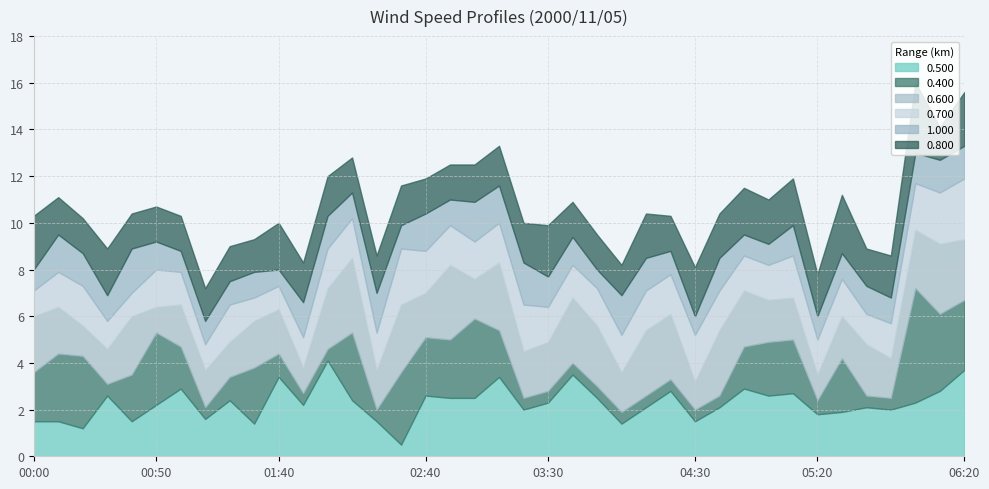

What is the label of the 29th point from the right?

01:40